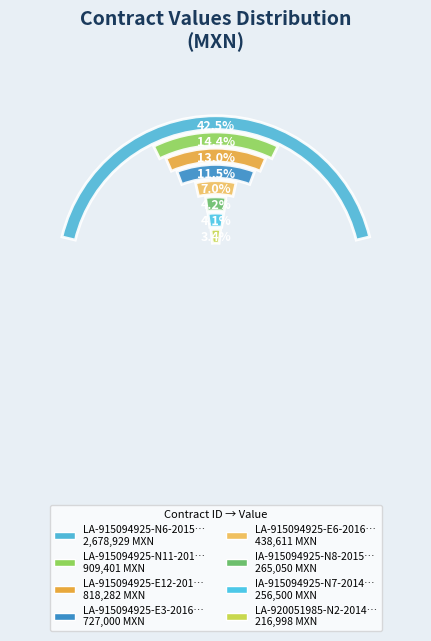

What percentage is NOT represented by IA-915094925-N7-2014?

95.9%